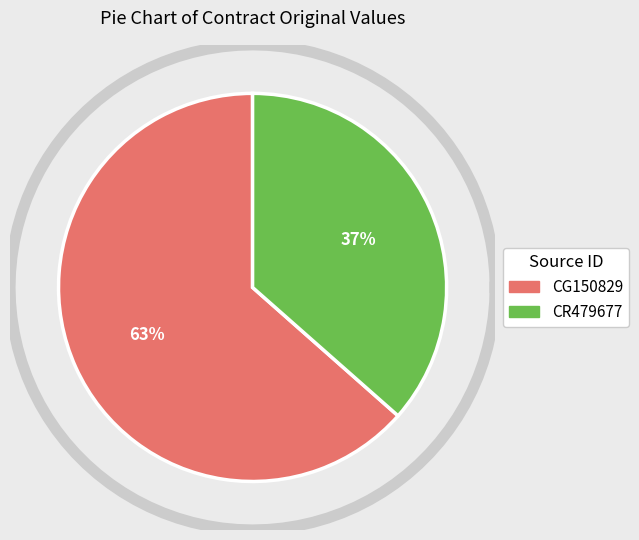

The CR479677 slice represents 37% of the pie. True or false?

True